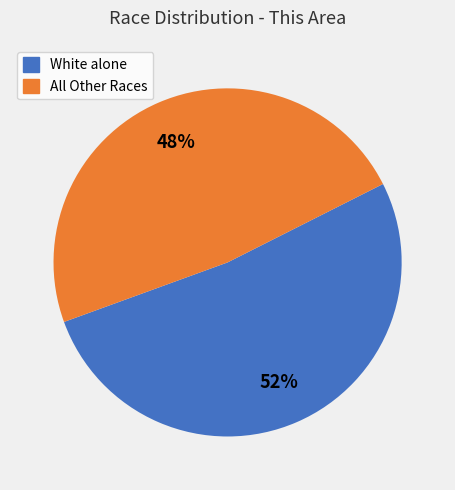

Is there any slice that represents more than half of the pie?

Yes